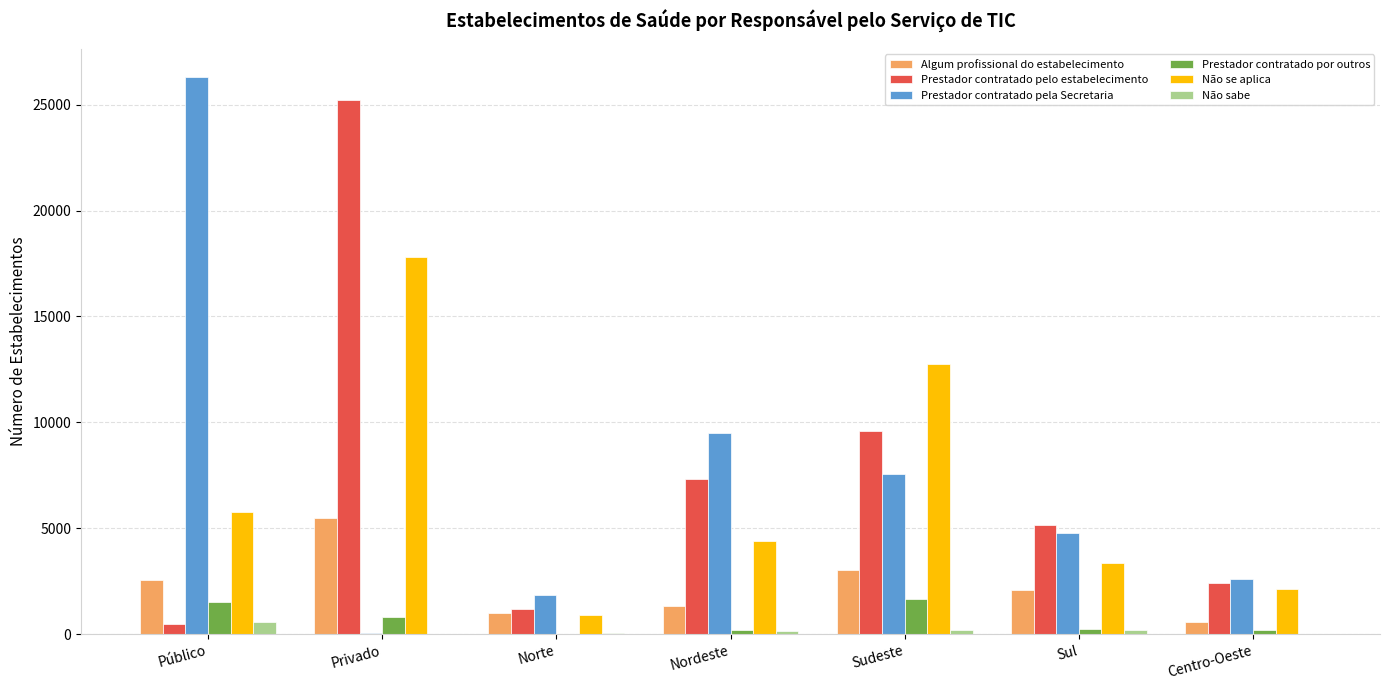

What is the difference between the Algum profissional do estabelecimento values at Nordeste and Norte?

369